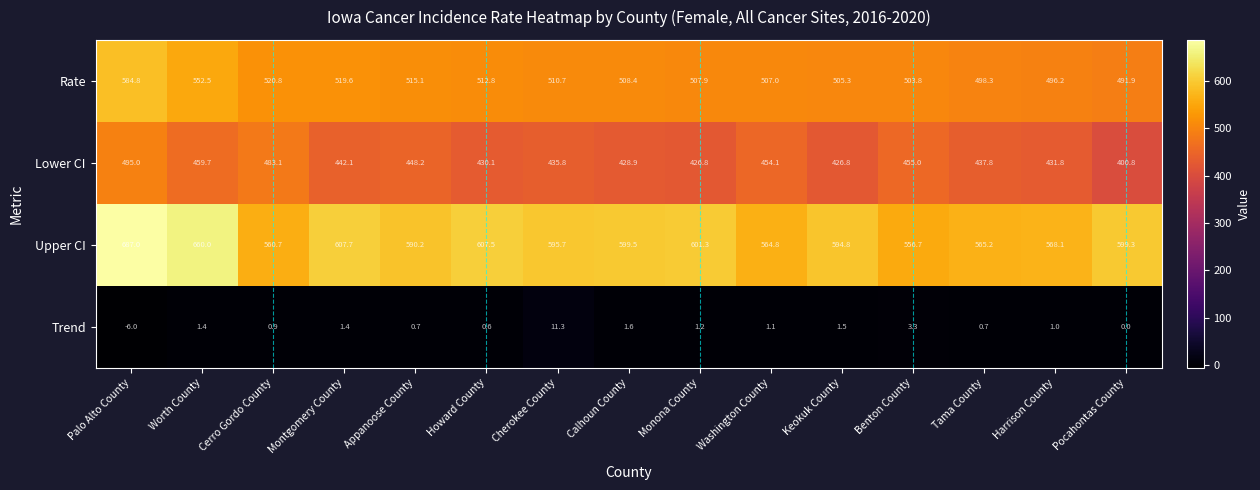

Between Appanoose County and Washington County, which series saw the biggest shift?

Upper CI